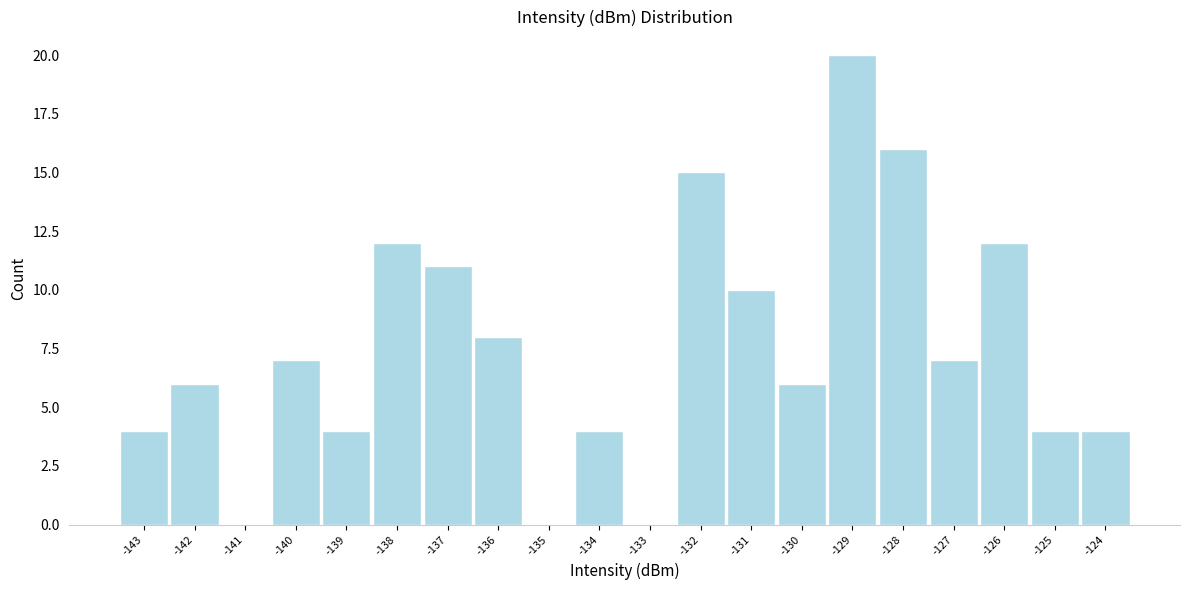

How tall is the bar that spans -132.6 to -131.6 on the x-axis? Neither the bar edges nor the heights are printed on the chart, so give them approximately, as read against the axes.

15